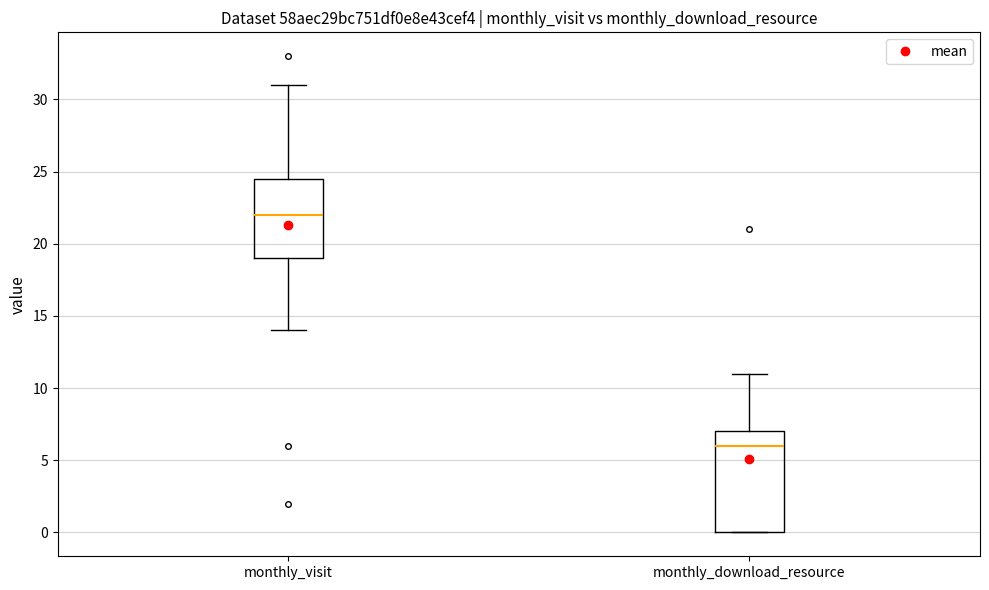

Where does the upper whisker of the box for monthly_visit end on the y-axis? The values are not printed on the chart, so give them approximately, as read against the axis.

31.0